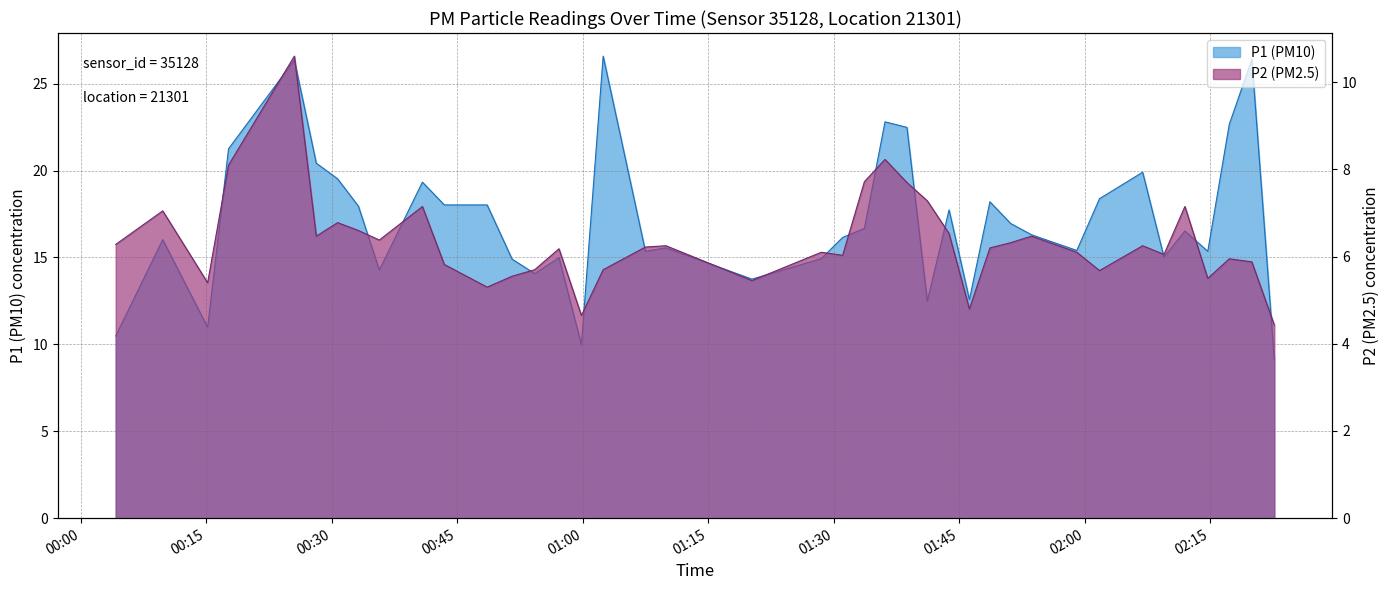

List the series in order of their peak value, highest first.

P1, P2